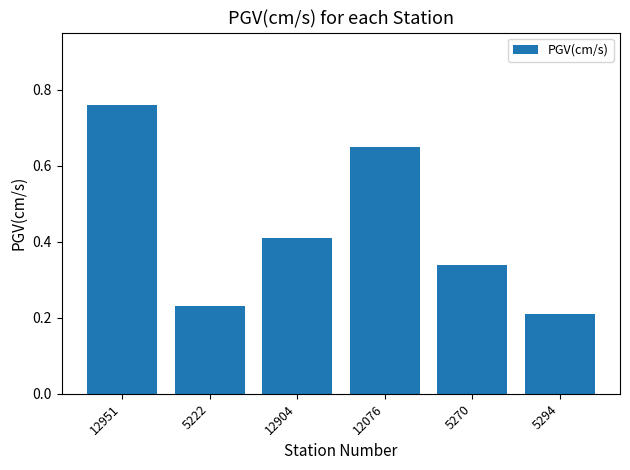

What is the label of the 6th bar from the right?

12951